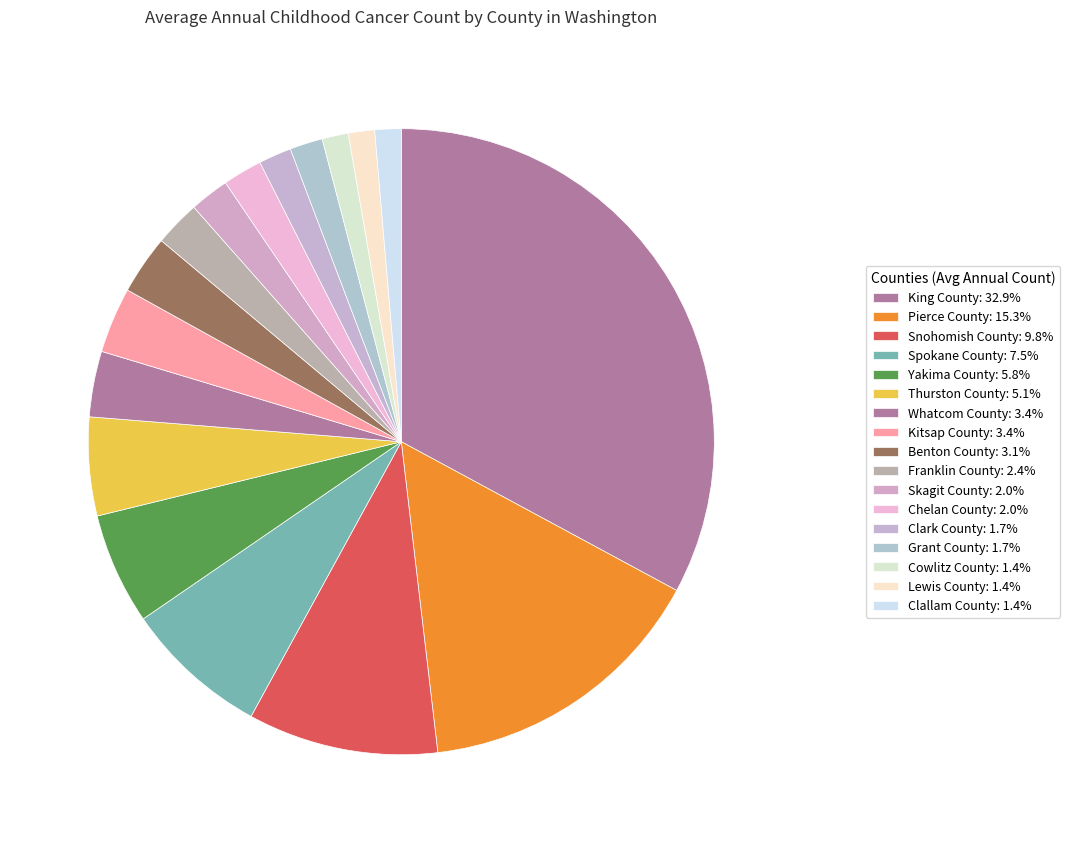

Count the number of slices in the pie.

17